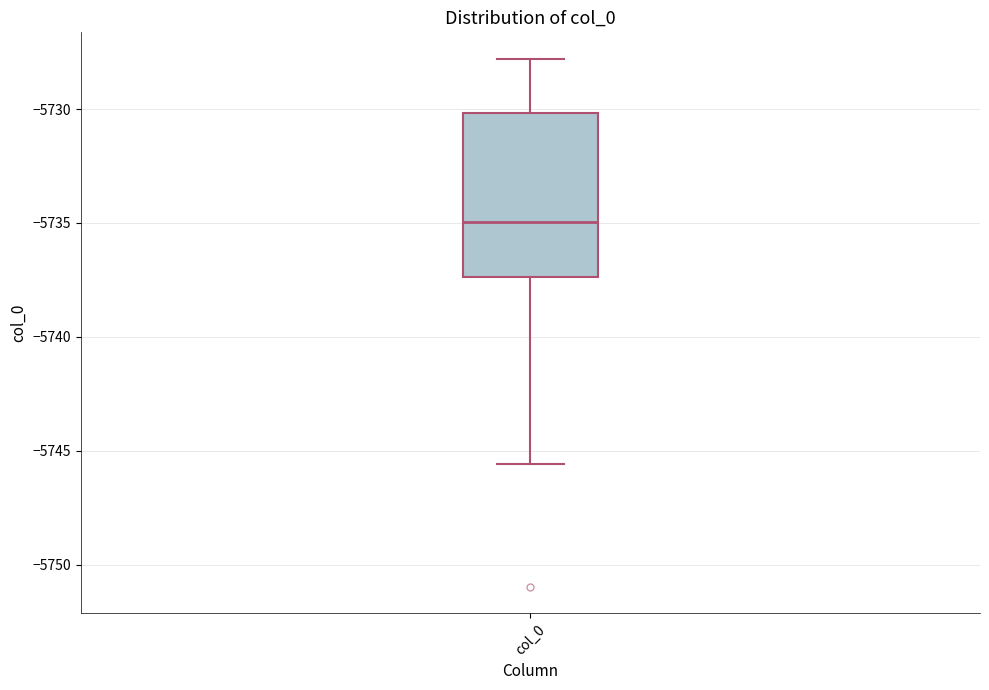

Transcribe this box plot: give where the median line is, the range the box spans, and where the two whiskers end, as read against the y-axis. The values are not printed on the chart, so give them approximately, as read against the axis.

median -5735.0, box -5737.5 to -5730.0, whiskers -5745.5 to -5728.0